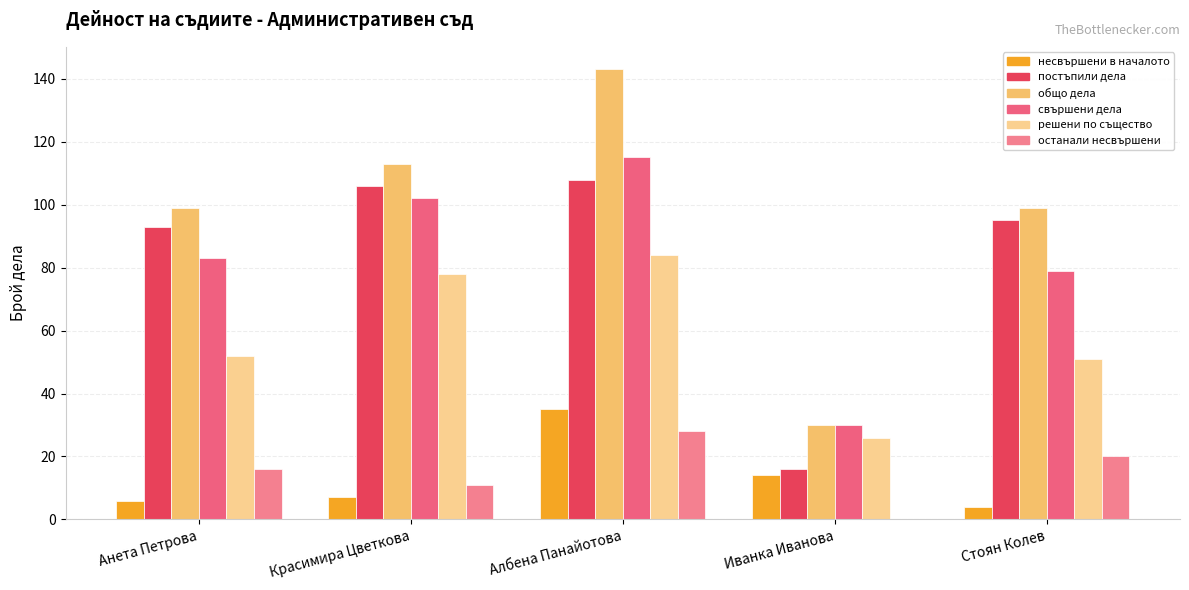

Which series has the largest total across all categories?

общо дела